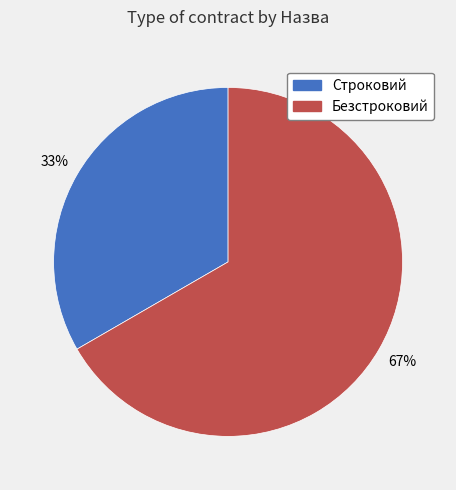

How many segments does this pie chart have?

2